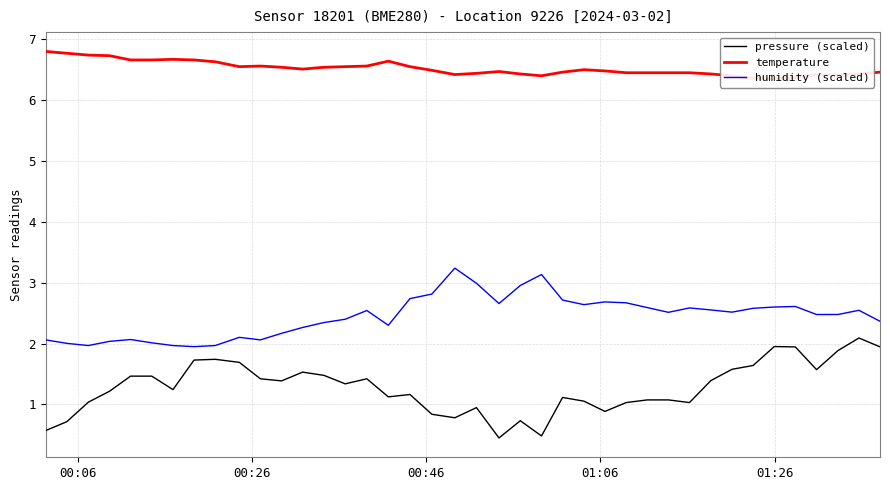

What is the maximum value shown in the chart?

6.8